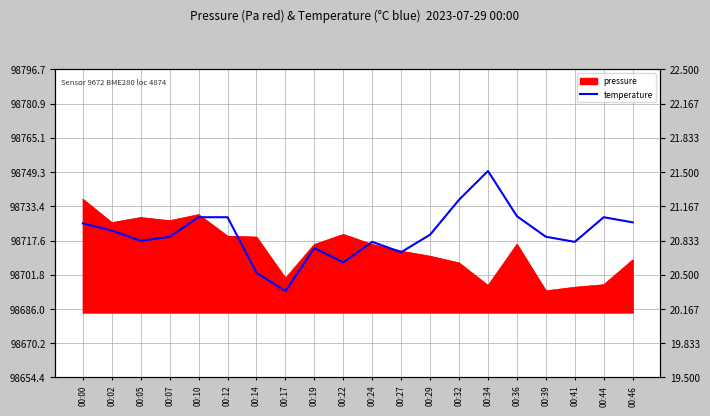

Does the chart display data point markers on the line(s)?

No